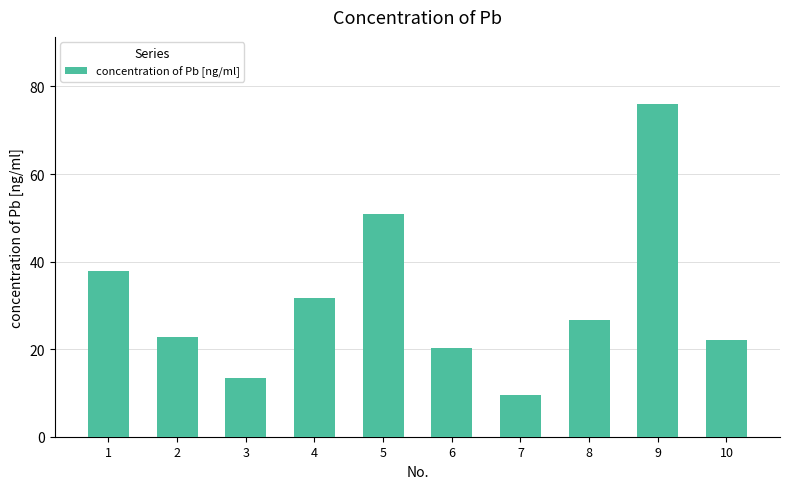

Between 1 and 7, which is larger?

1